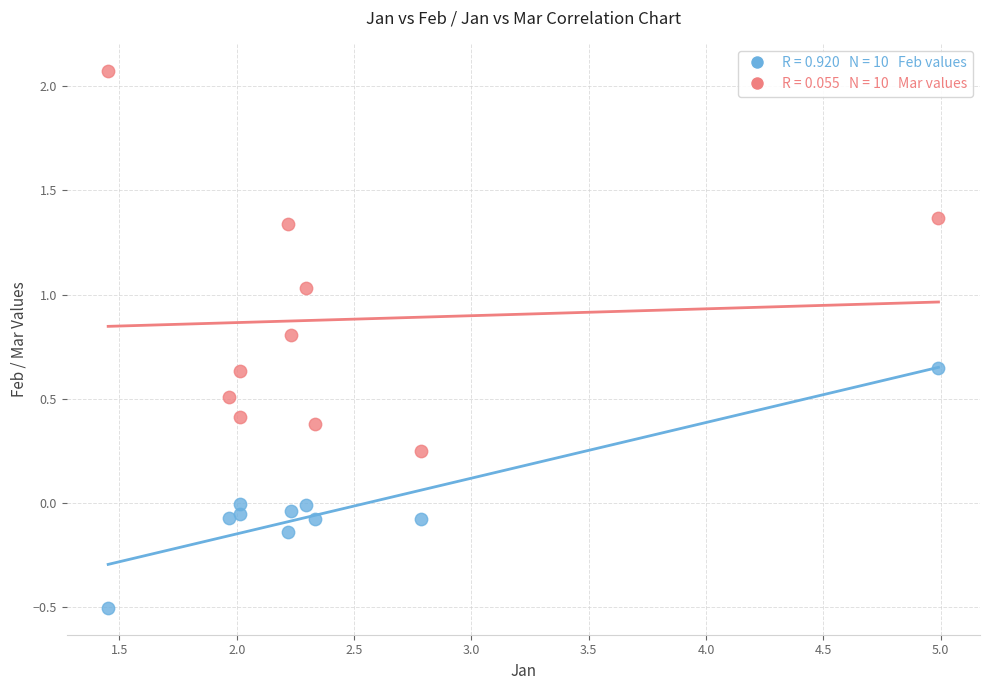

Across all data points, what is the range of X values (max minus min)?

3.5